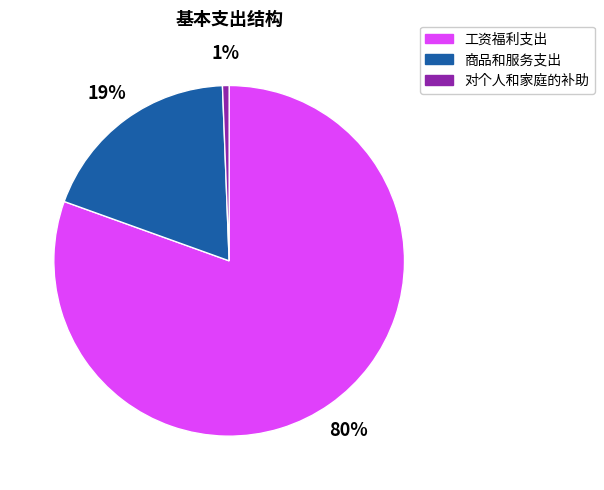

What percentage is the 对个人和家庭的补助 slice, to the nearest percent?

1%